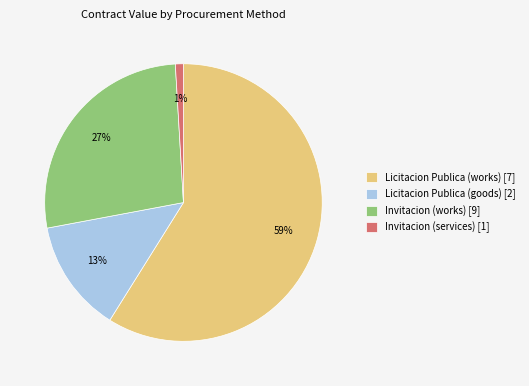

To the nearest percent, what is the difference between the largest and smallest slice percentages?

58%